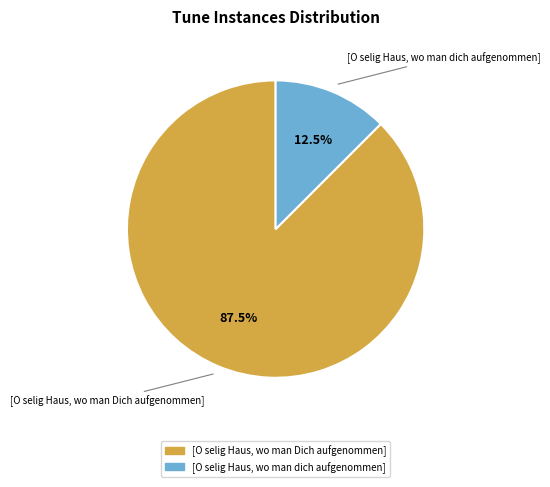

What is the total percentage of [O selig Haus, wo man Dich aufgenommen] and [O selig Haus, wo man dich aufgenommen]?

100.0%